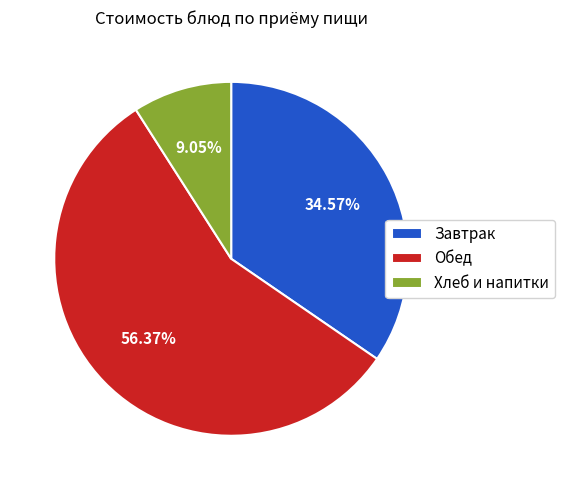

To the nearest percent, what is the difference between the largest and smallest slice percentages?

47%